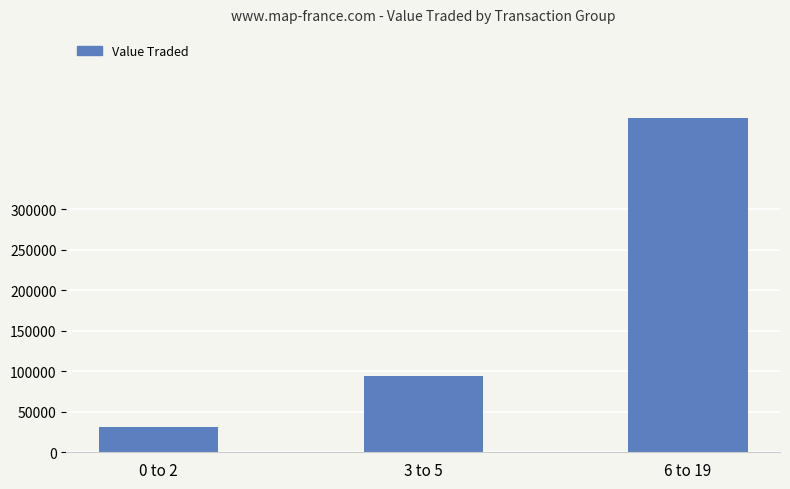

The value at 6 to 19 is 603468. True or false?

False